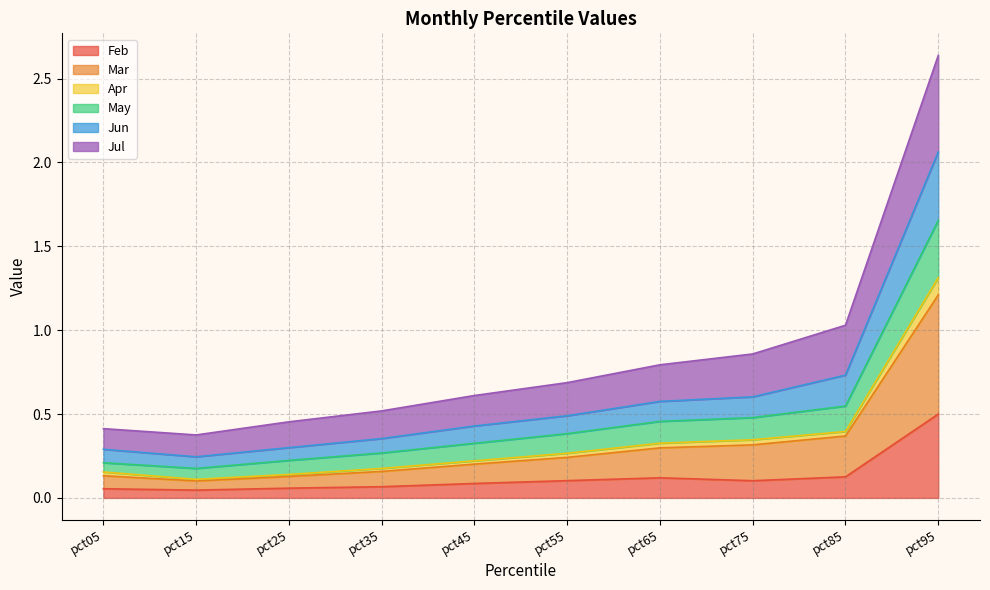

At which label does Feb reach its peak?

pct95